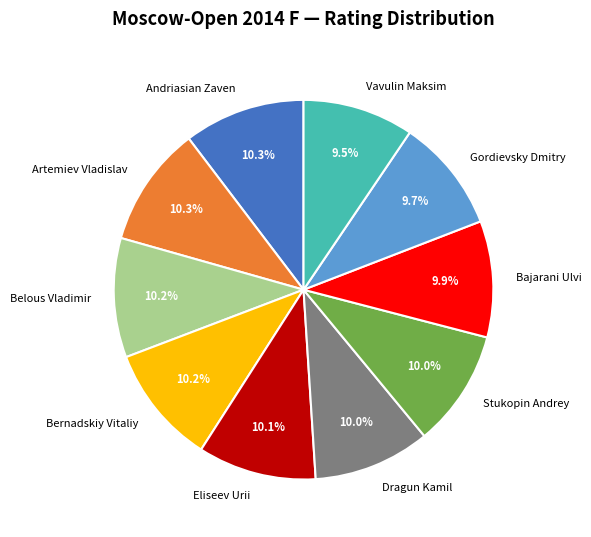

Is Bajarani Ulvi the majority of the pie?

No